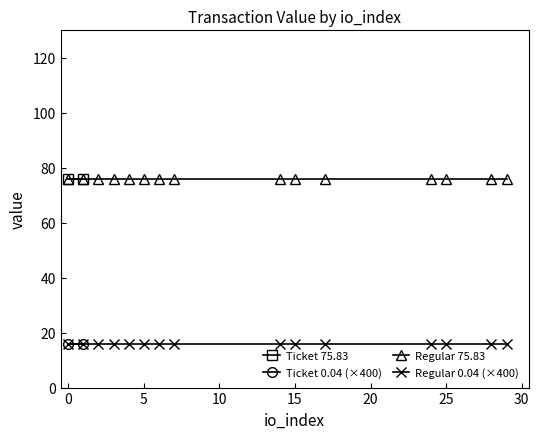

What is the greatest value displayed?

75.8